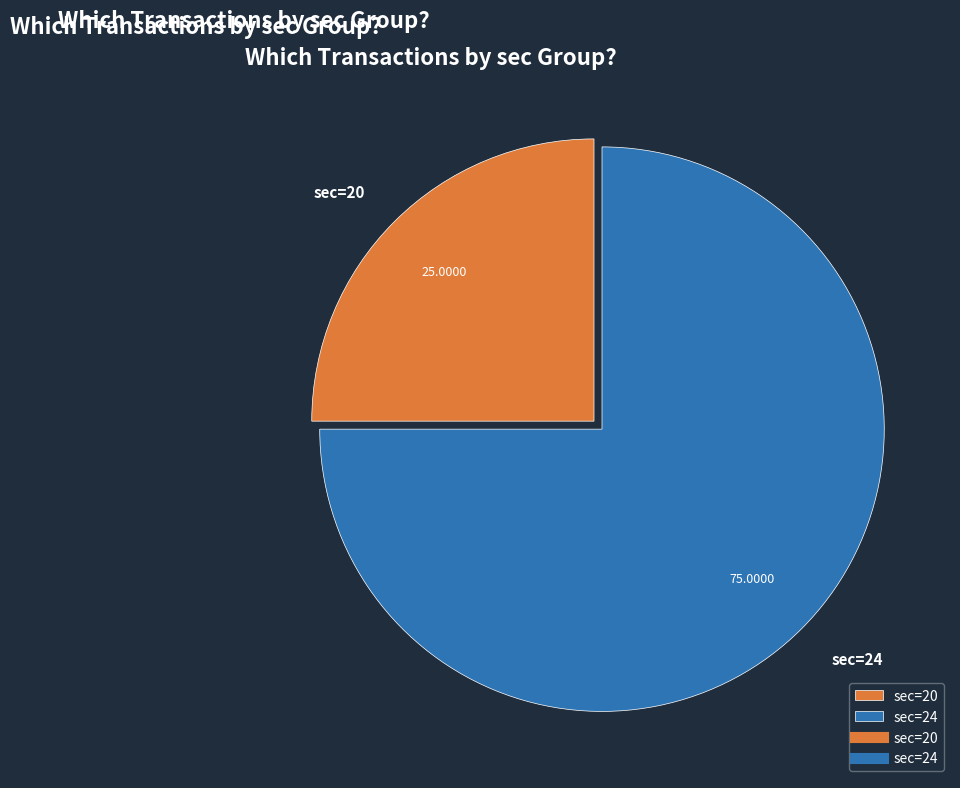

Approximately how many times larger is the value at sec=24 compared to sec=20?

3.0